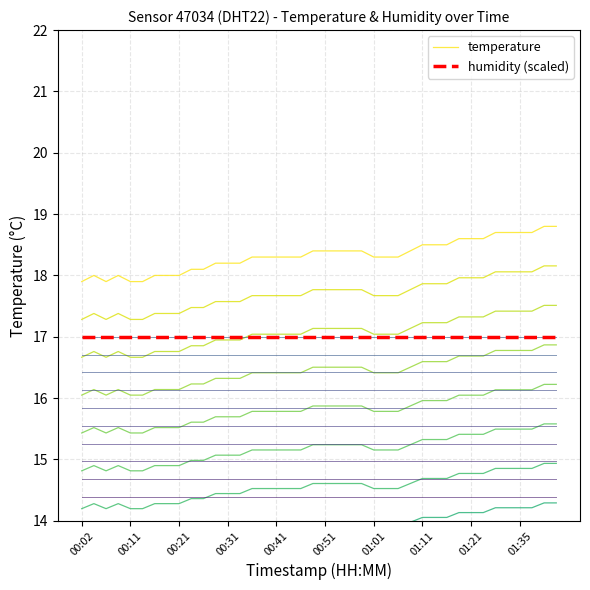

What is the maximum value for humidity (scaled)?

17.0